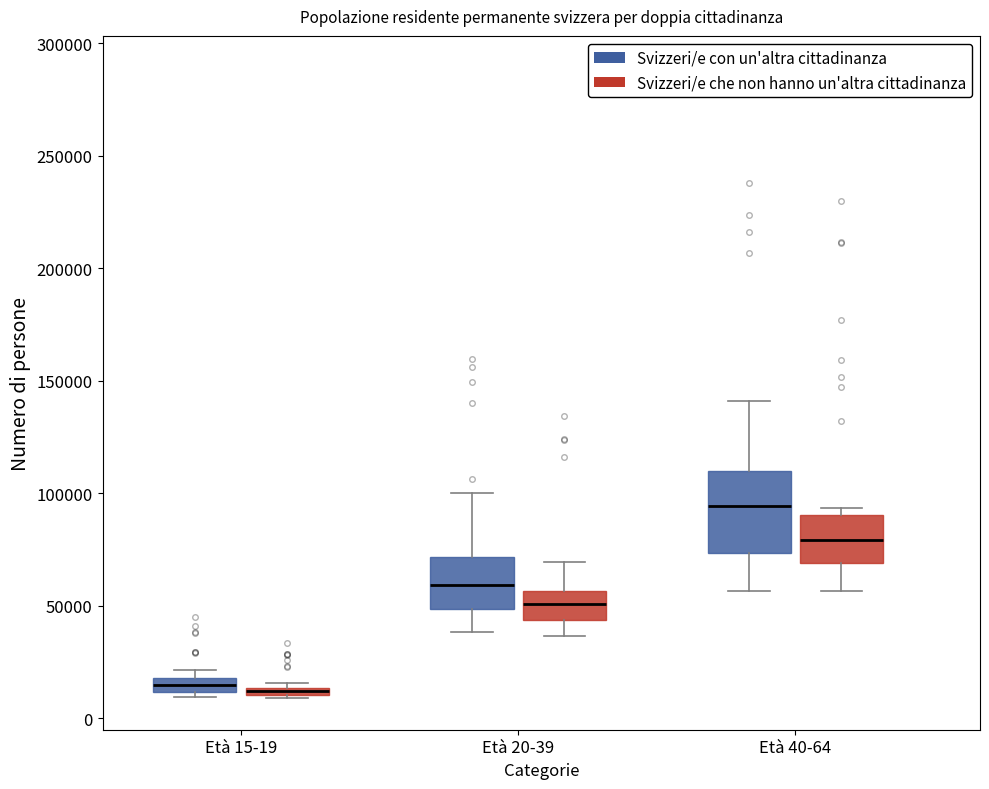

Where does the median line of the box for Età 40-64 (Svizzeri/e che non hanno un'altra cittadinanza) sit on the y-axis? The values are not printed on the chart, so give them approximately, as read against the axis.

80000